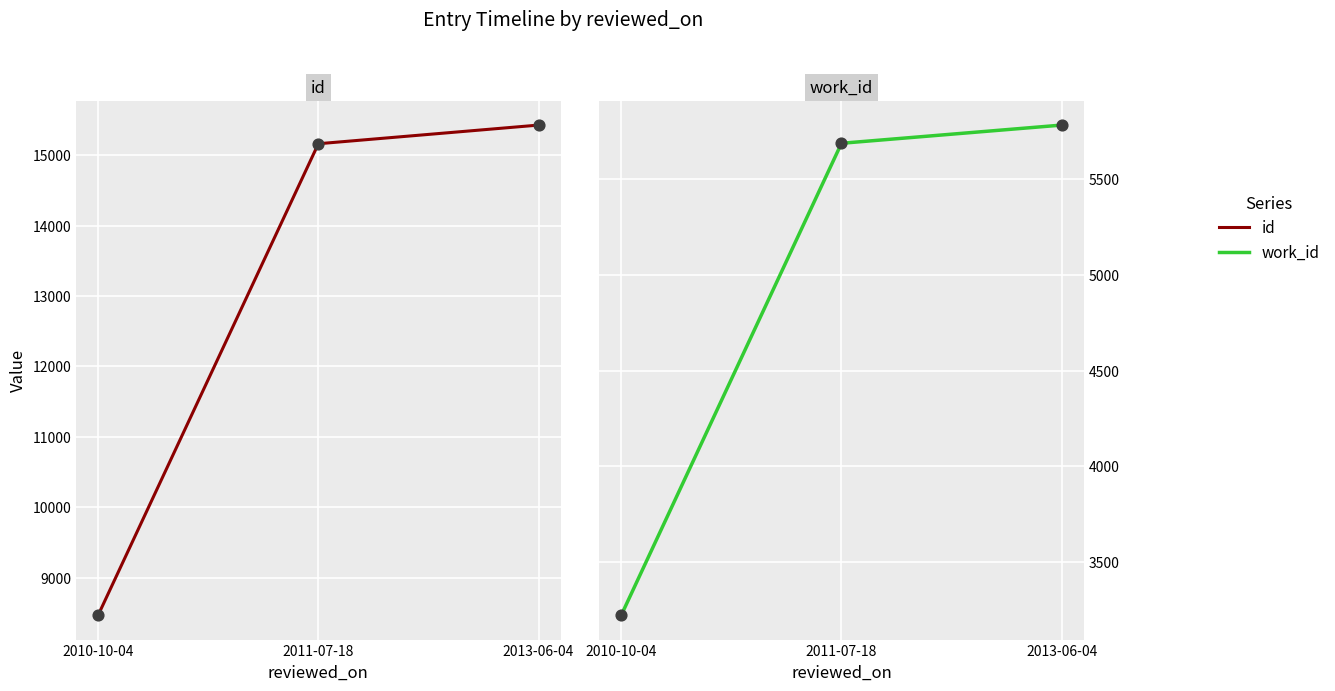

Which series has the largest total across all categories?

id